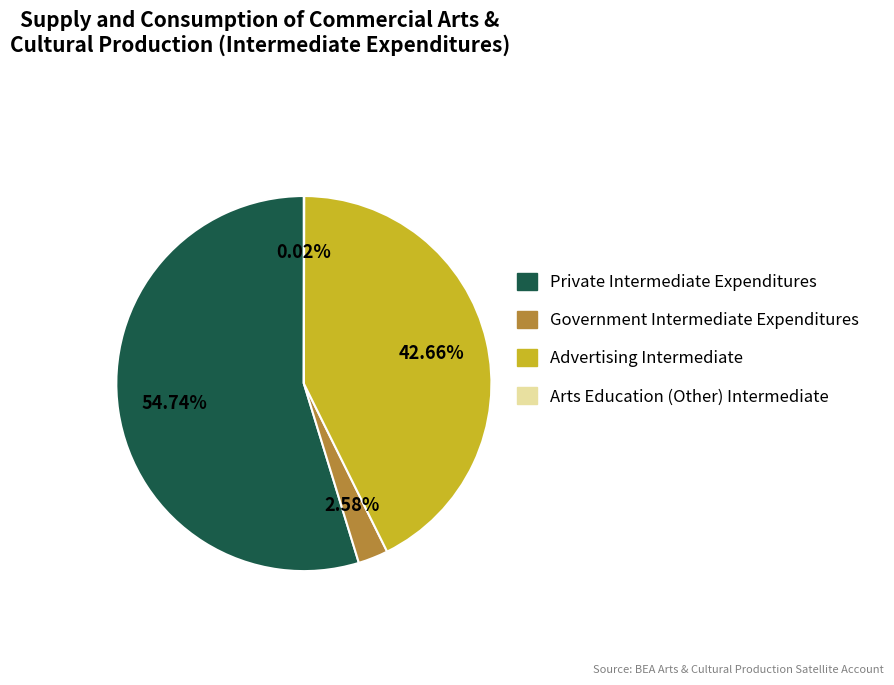

To the nearest percent, what is the average slice percentage?

25%